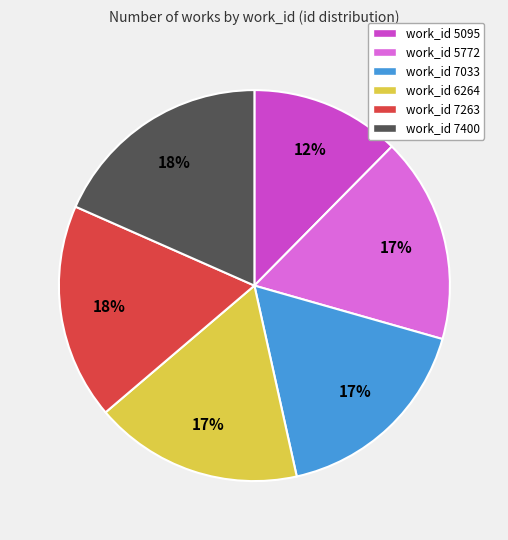

Which category has the smallest portion of the pie?

work_id 5095